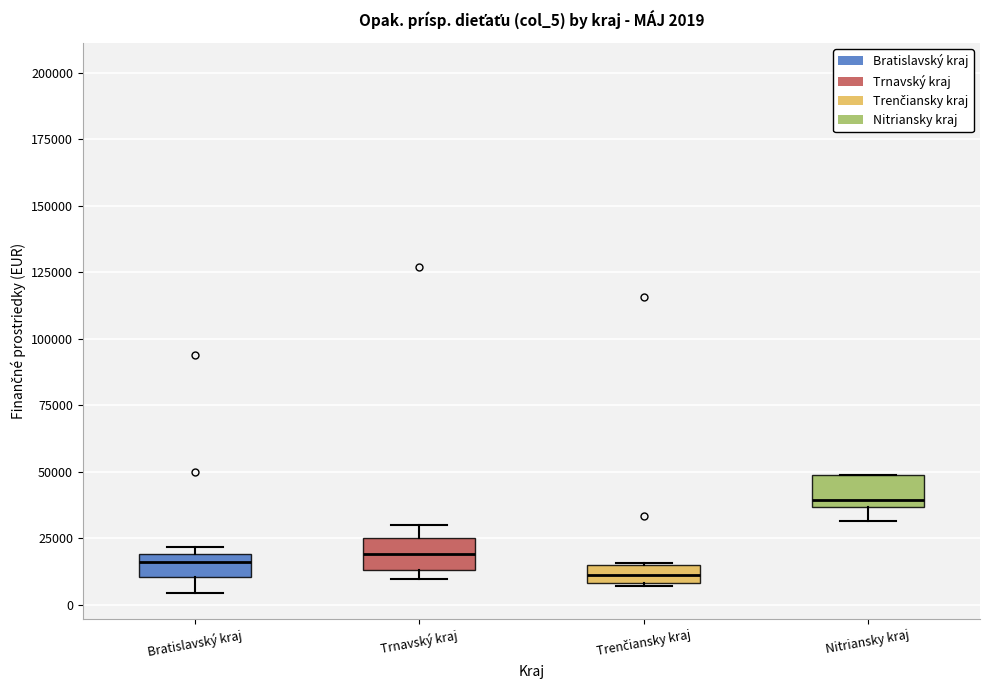

Which box's median line is the highest?

Nitriansky kraj